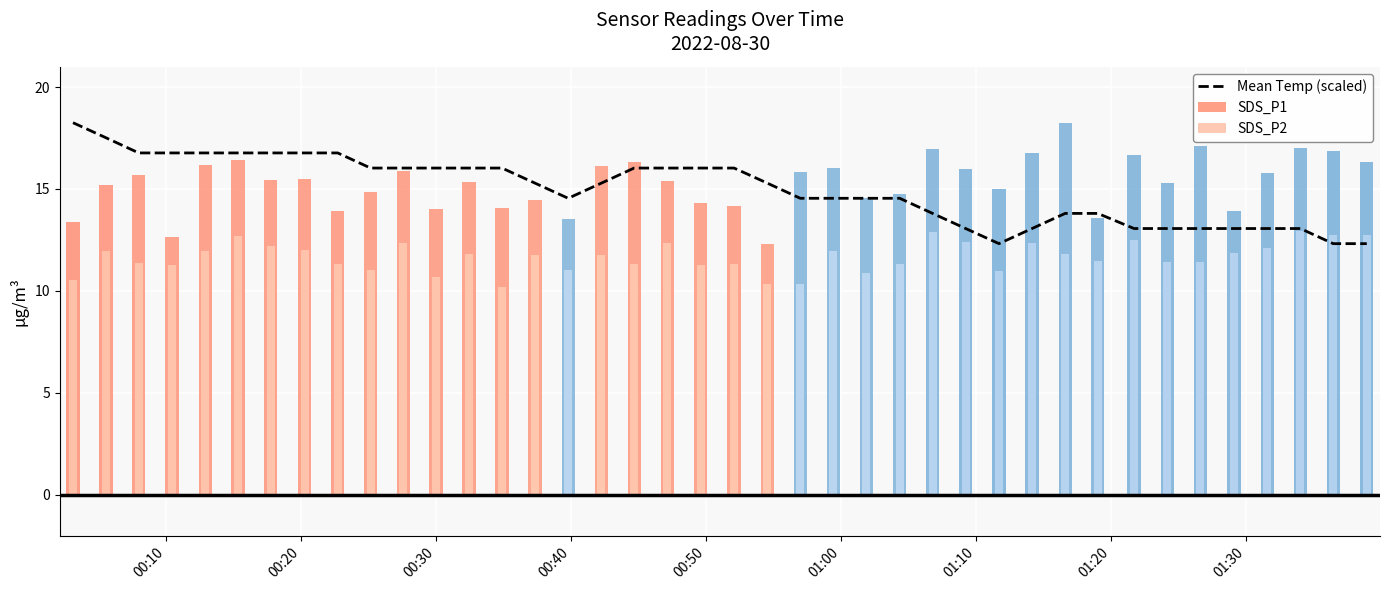

Are the bars horizontal?

No